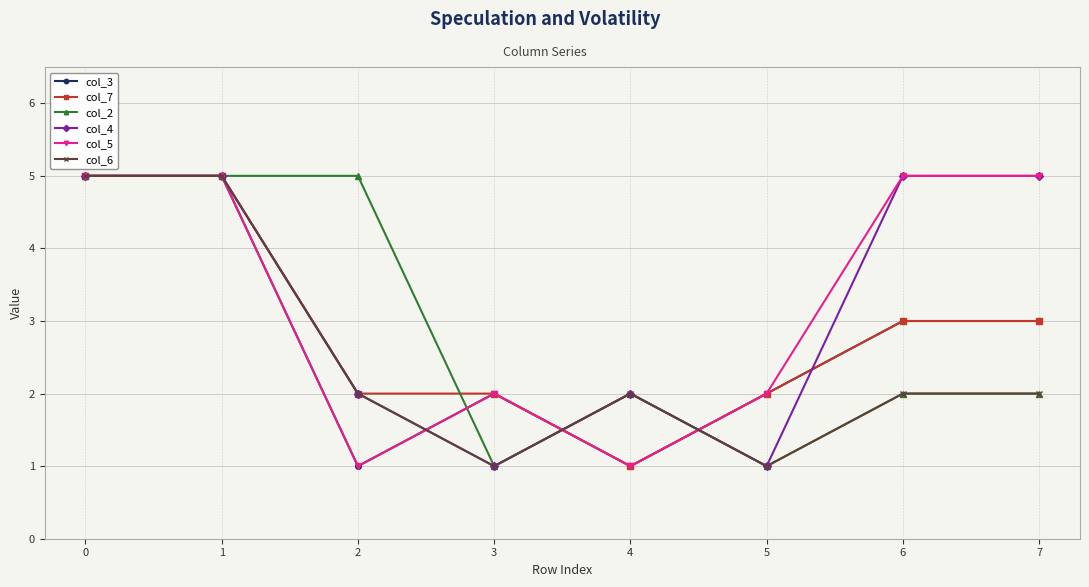

What is the maximum value shown in the chart?

5